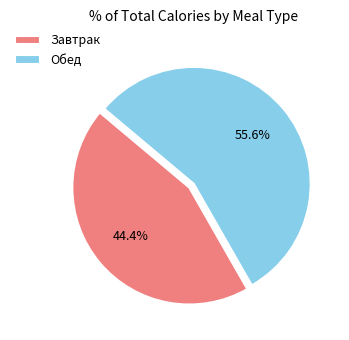

The Завтрак slice represents 53% of the pie. True or false?

False